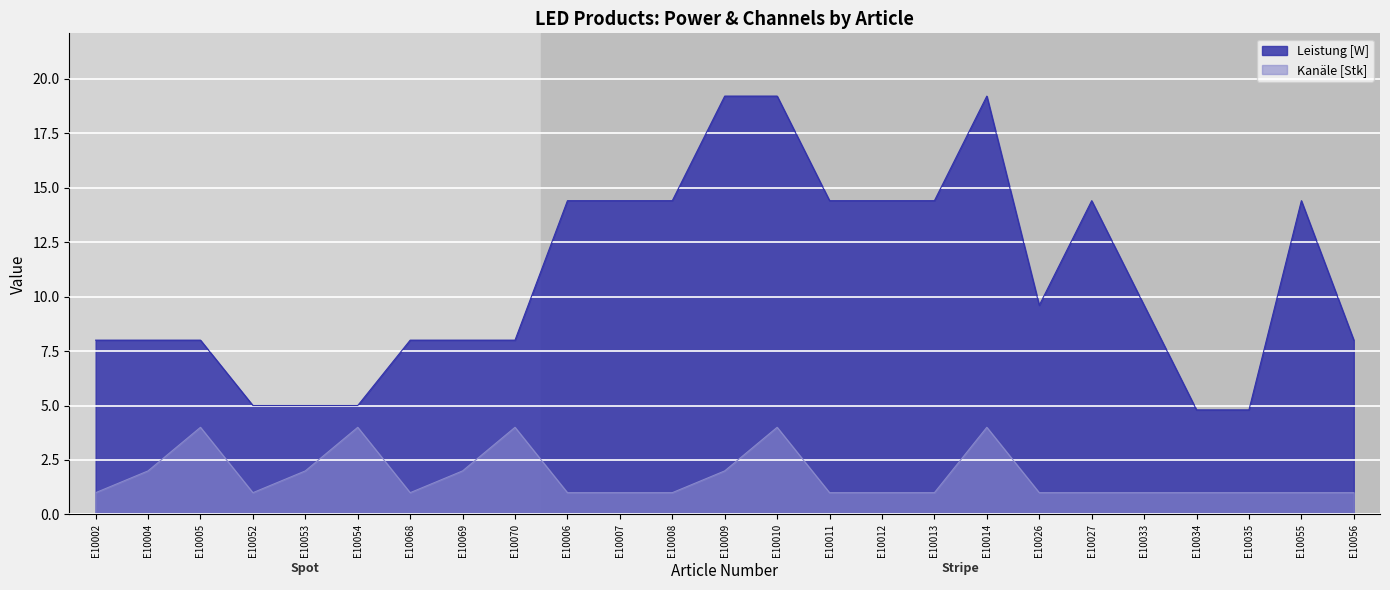

Does the chart display data point markers on the line(s)?

No